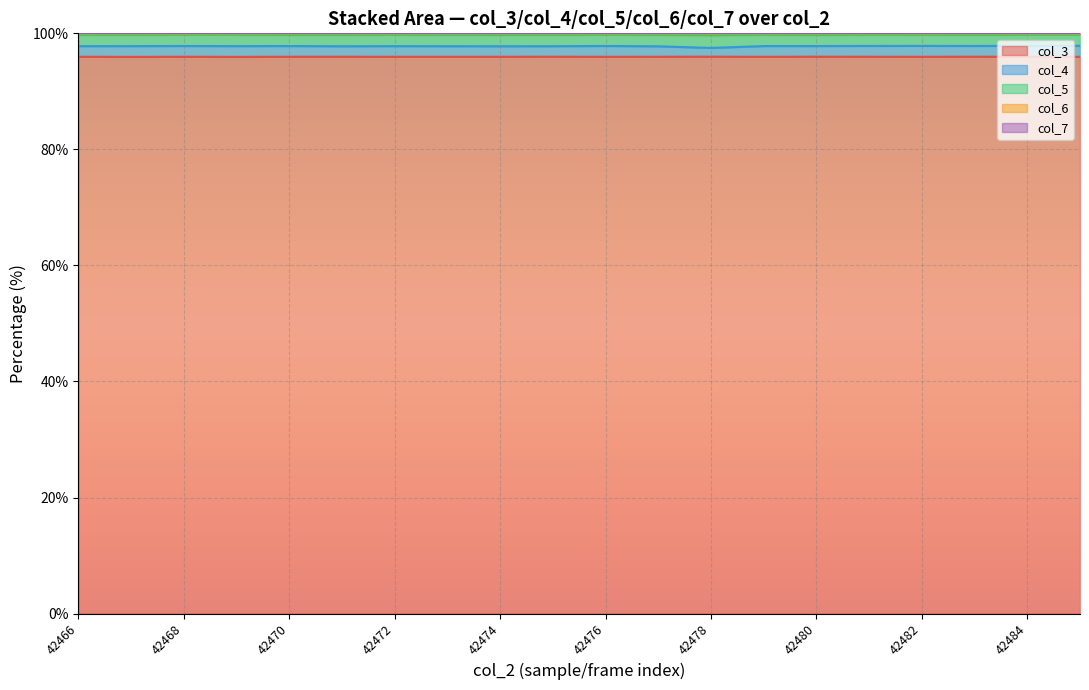

At which category does col_4 reach its first local valley?

42469